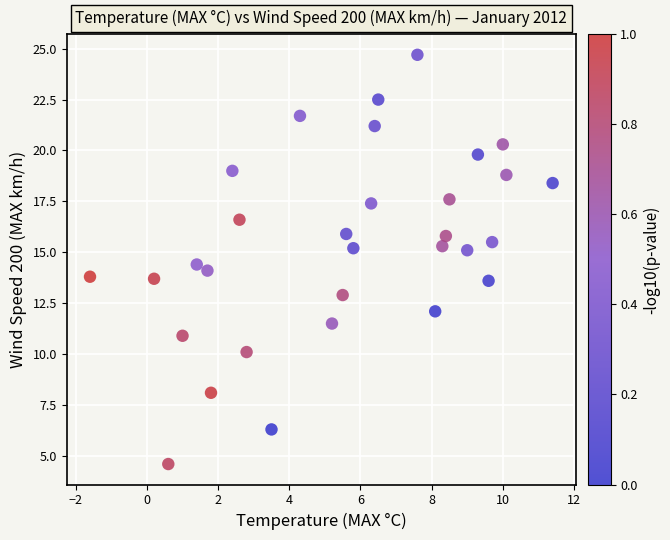

What is the range of X values (max minus min)?

13.0